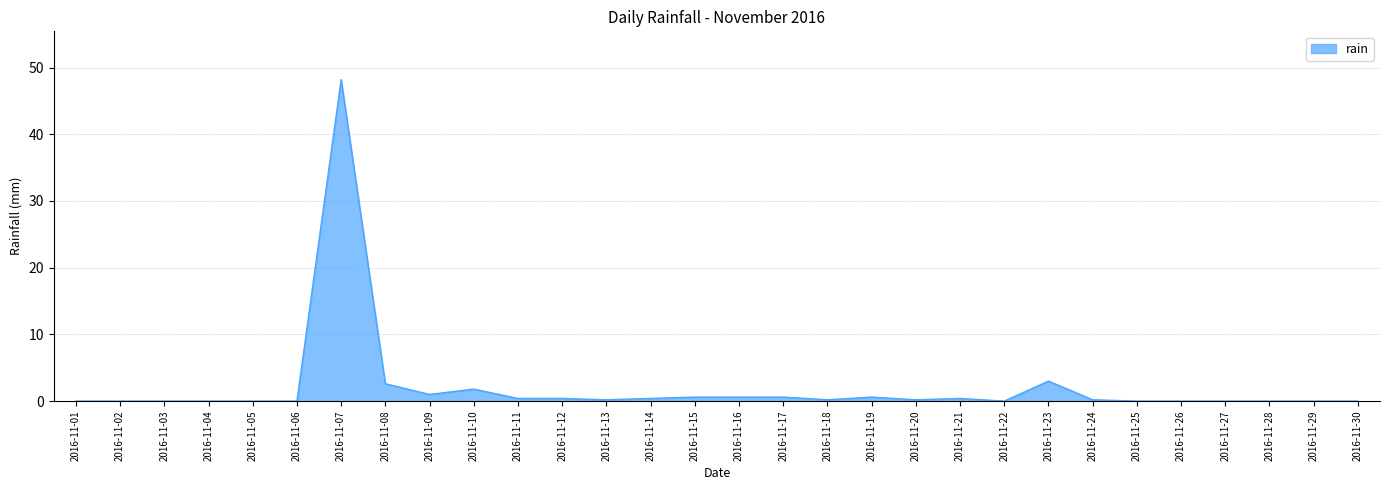

What is the sum of all values?

61.4